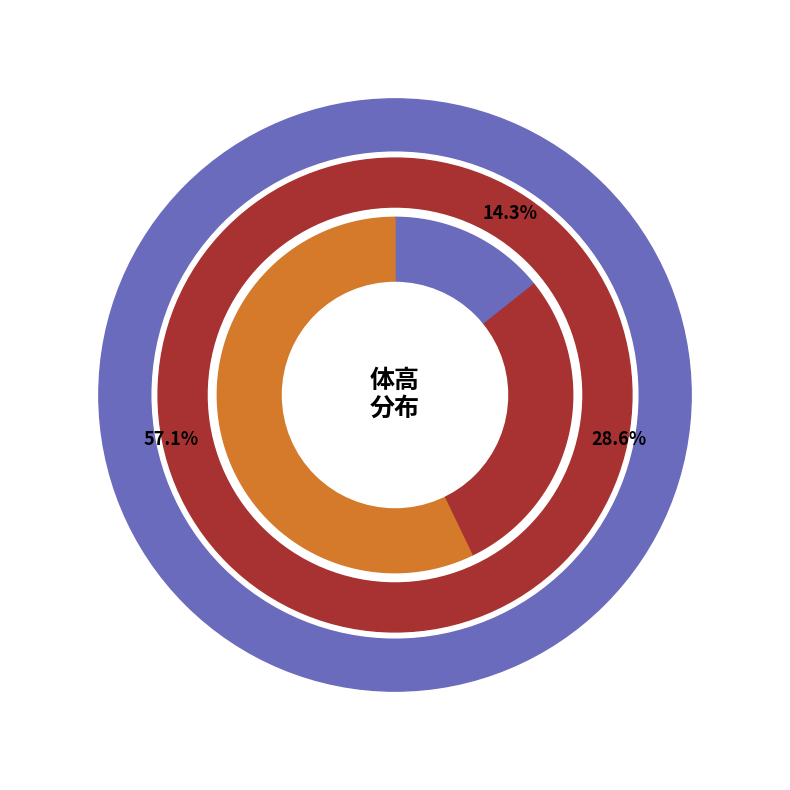

Is it true that 40cm以上50cm未満 is 14% of the pie?

True